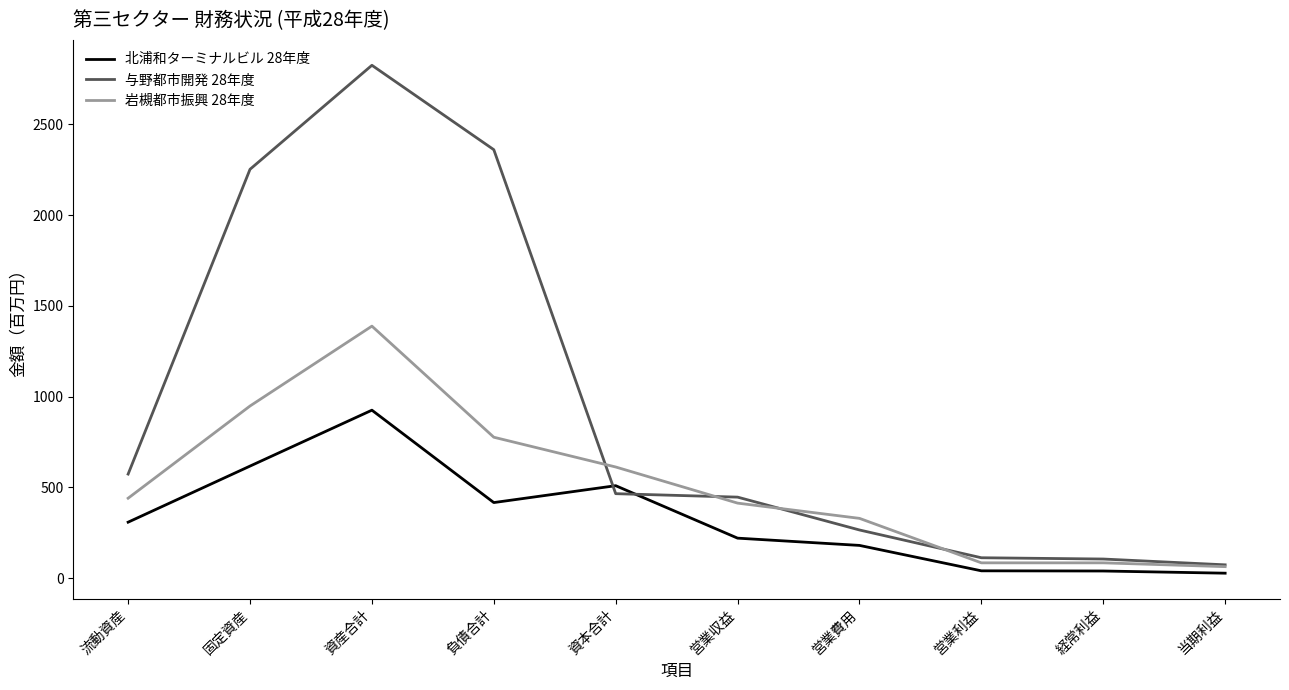

Which series has the largest total across all categories?

与野都市開発 28年度